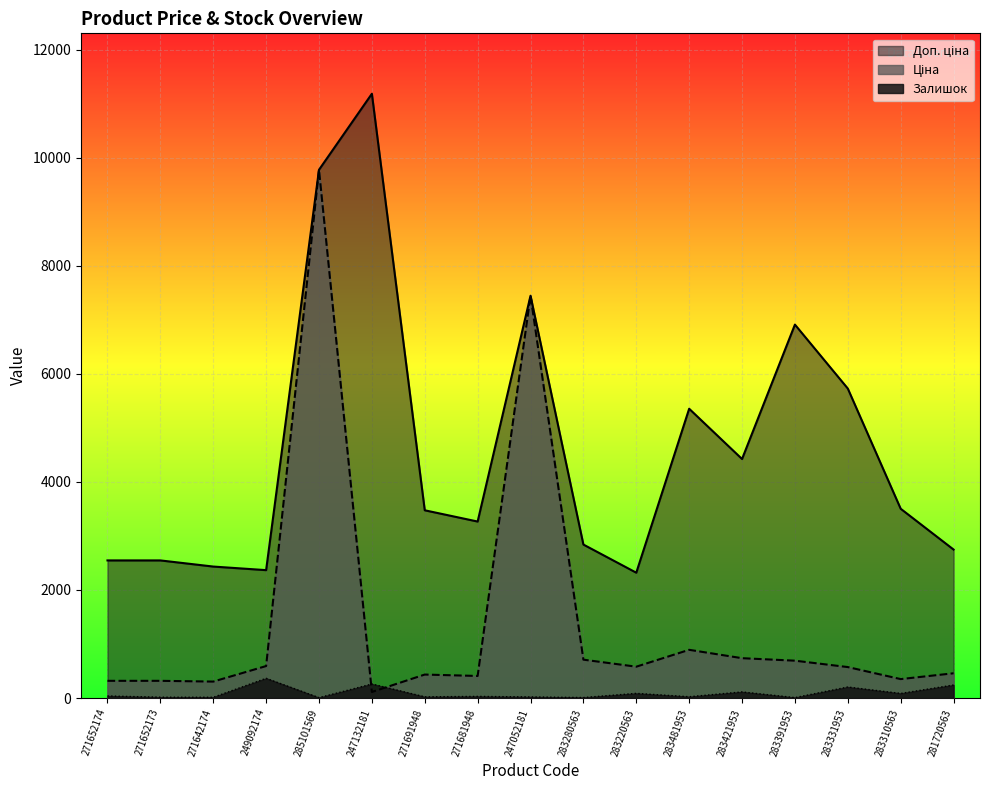

The Залишок series shows 15.0 at 271652173. True or false?

True